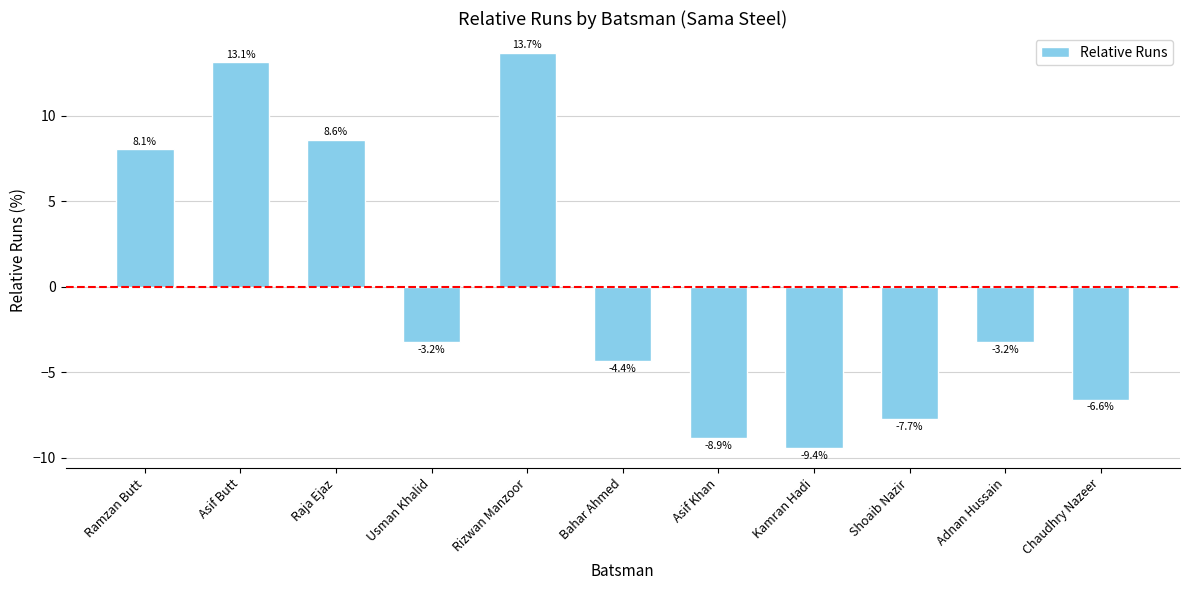

At which category does the chart reach its peak across all series?

Rizwan Manzoor